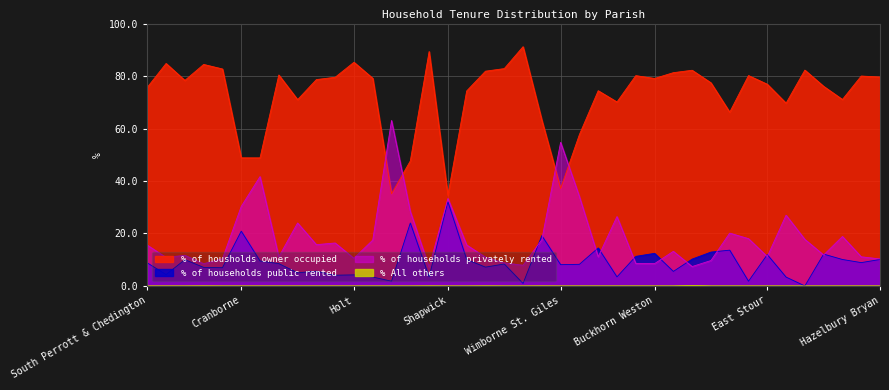

Is the value of % of households privately rented at Witchampton greater than the value of % of housholds owner occupied at Ashmore?

No